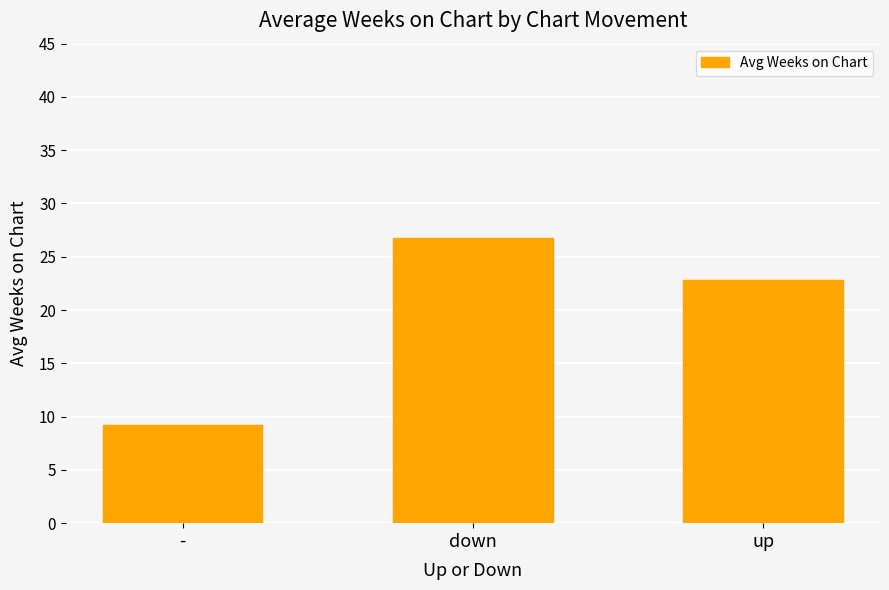

List the labels in order of value, largest first.

down, up, -